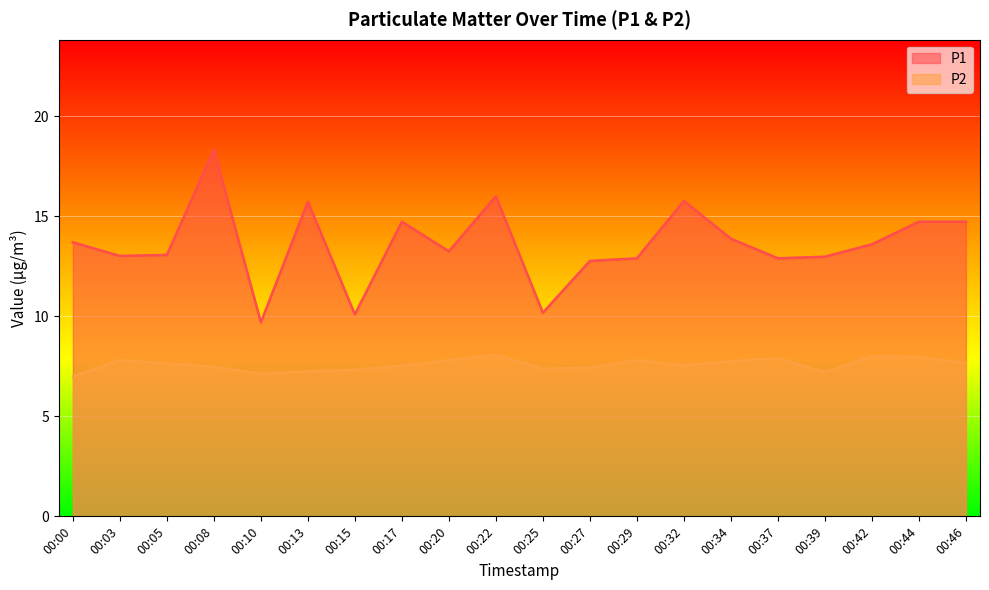

True or false: P2 and P1 cross at least once.

False